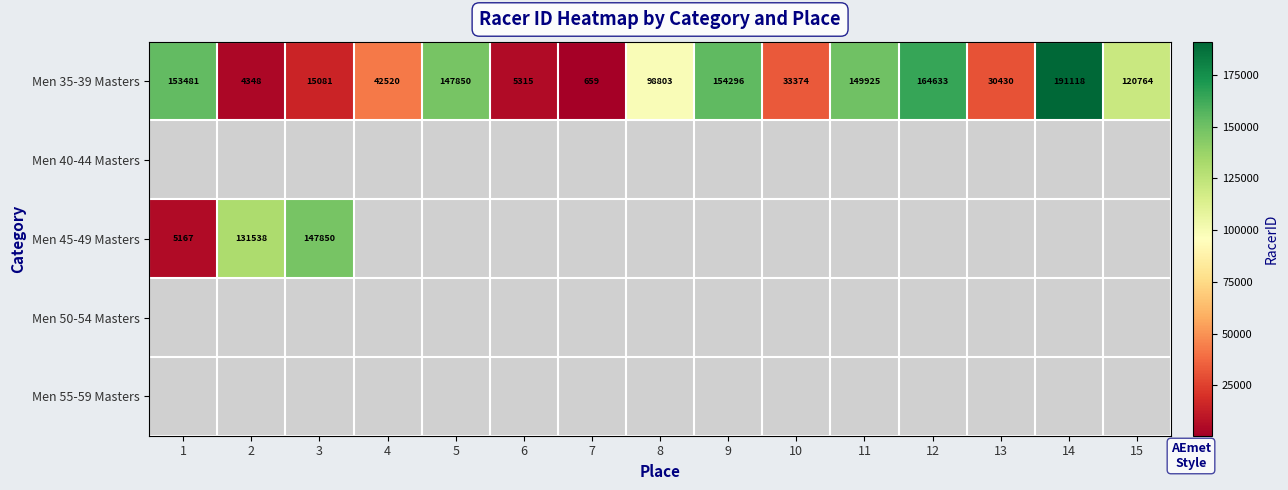

At how many categories does at least one series exceed 77591?

10